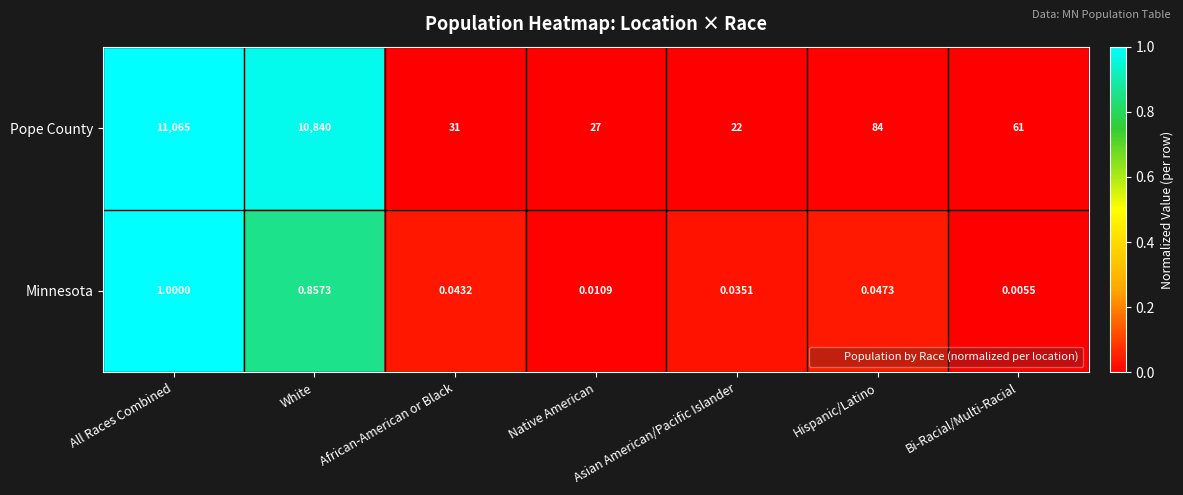

At how many categories does at least one series exceed 0?

7